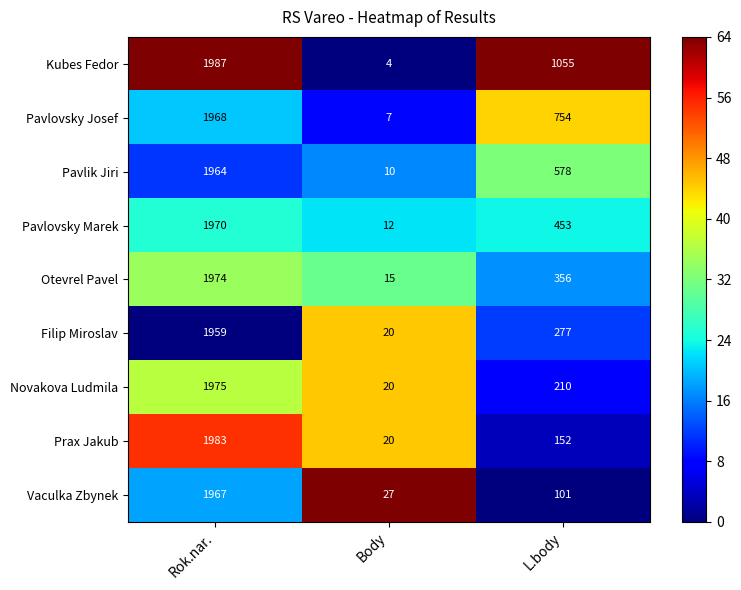

Rank the series at L.body from lowest to highest value.

Vaculka Zbynek, Prax Jakub, Novakova Ludmila, Filip Miroslav, Otevrel Pavel, Pavlovsky Marek, Pavlik Jiri, Pavlovsky Josef, Kubes Fedor